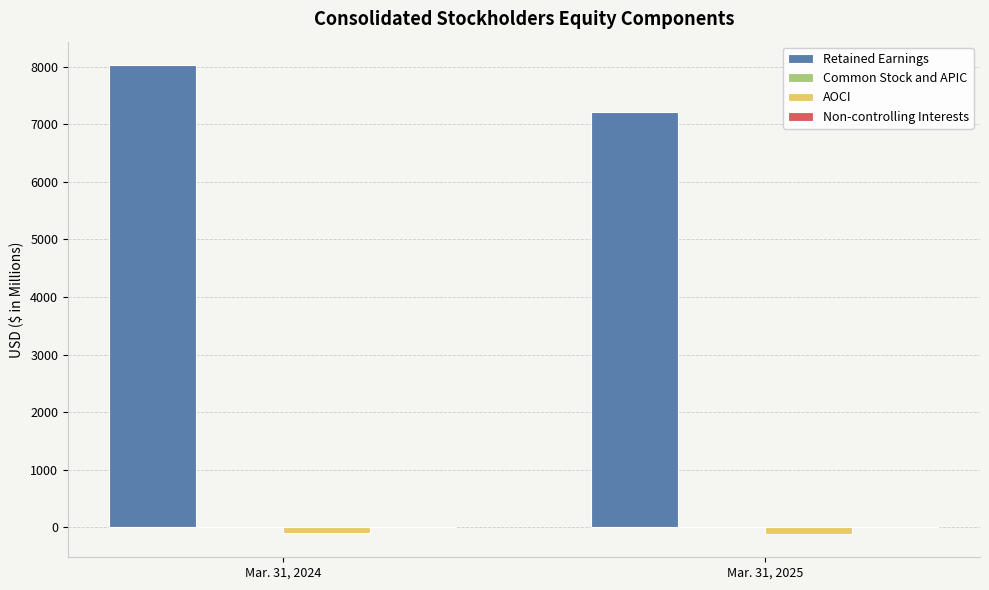

What is the difference between the Retained Earnings values at Mar. 31, 2025 and Mar. 31, 2024?

811.1